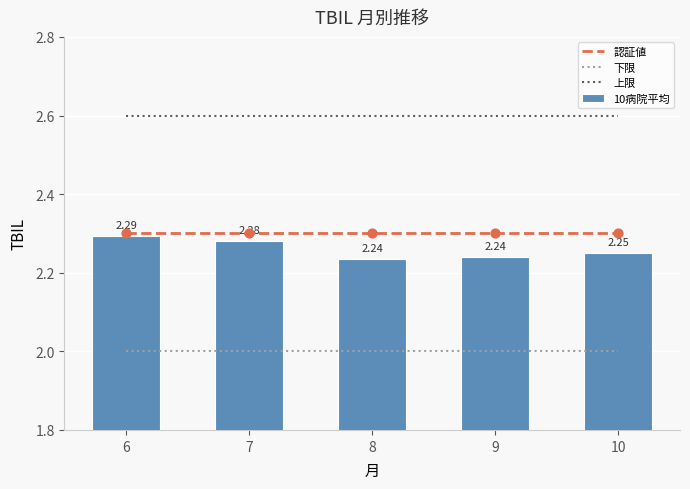

At which category is the sum across all series the highest?

6